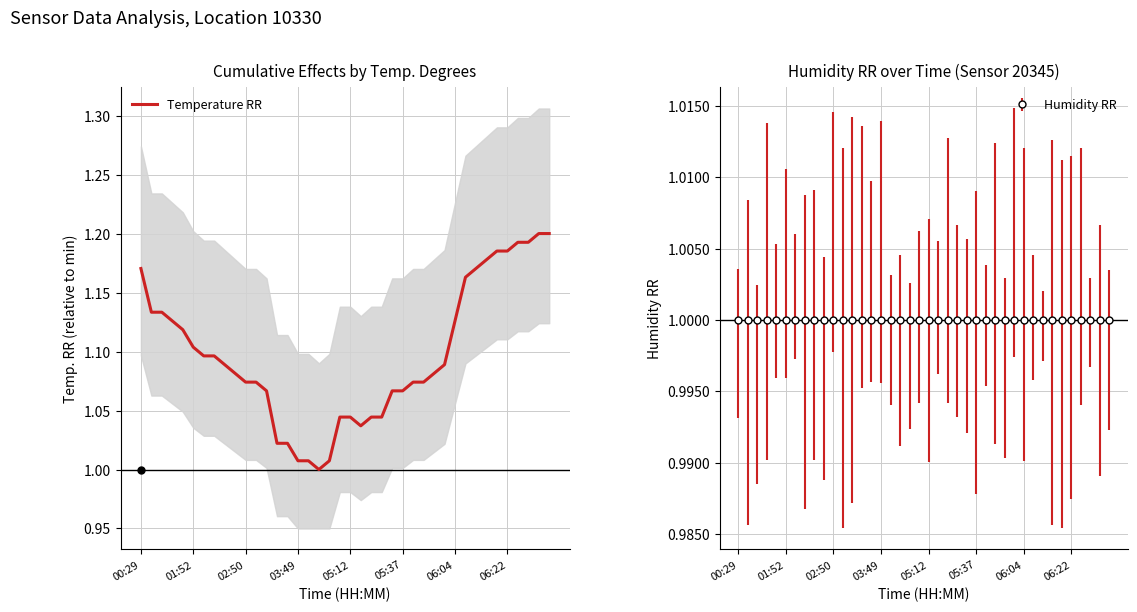

What position from the right is 28?

12